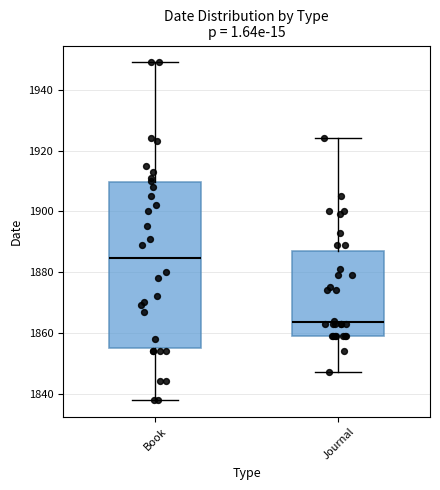

Reading left to right, read every box against the y-axis: the position of its median line, the range the box covers, and the ends of its whiskers. The values are not printed on the chart, so give them approximately, as read against the axis.

Book: median 1884, box 1856 to 1910, whiskers 1838 to 1950
Journal: median 1864, box 1860 to 1888, whiskers 1848 to 1924